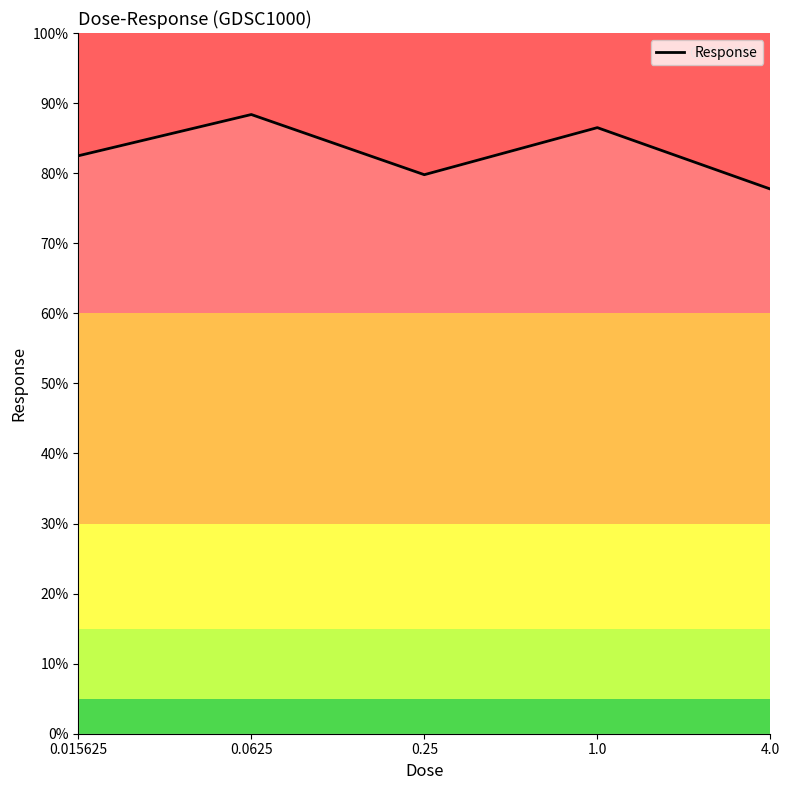

Is it true that the value at 0.0625 is 151.3?

False